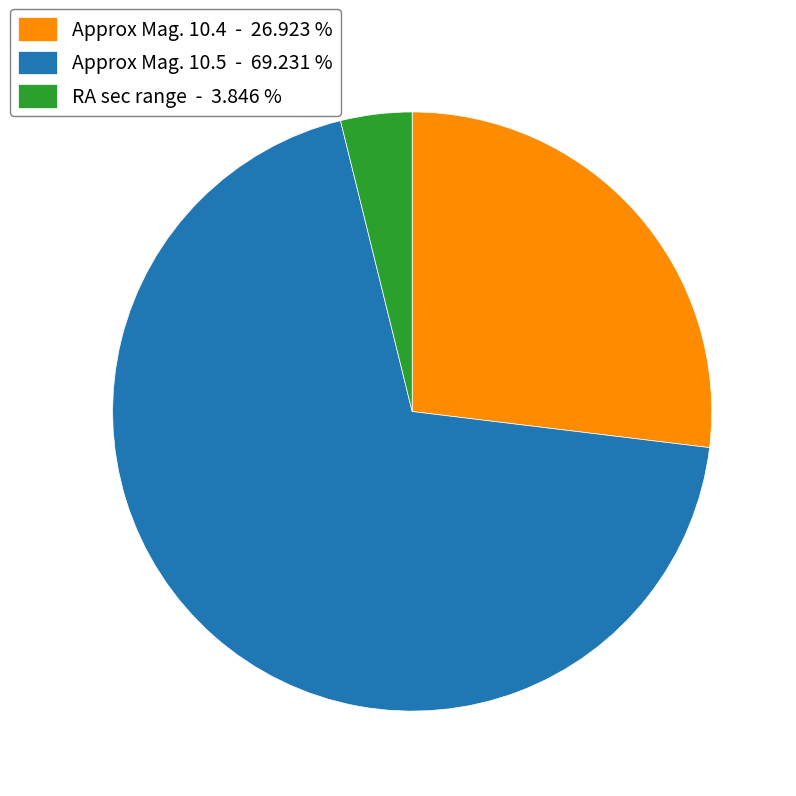

Rank the categories by value from highest to lowest.

Approx Mag. 10.5 - 69.231 %, Approx Mag. 10.4 - 26.923 %, RA sec range - 3.846 %